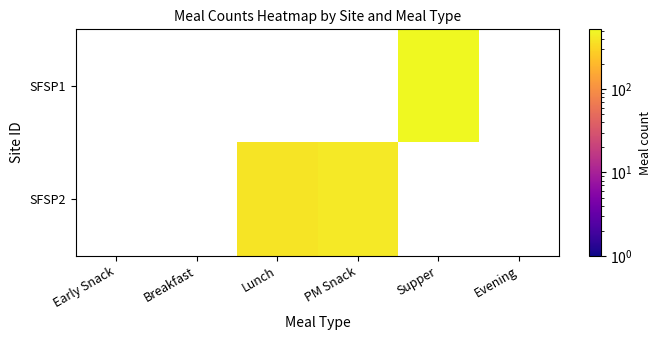

Is the value of SFSP1 at Breakfast greater than the value of SFSP2 at Breakfast?

No